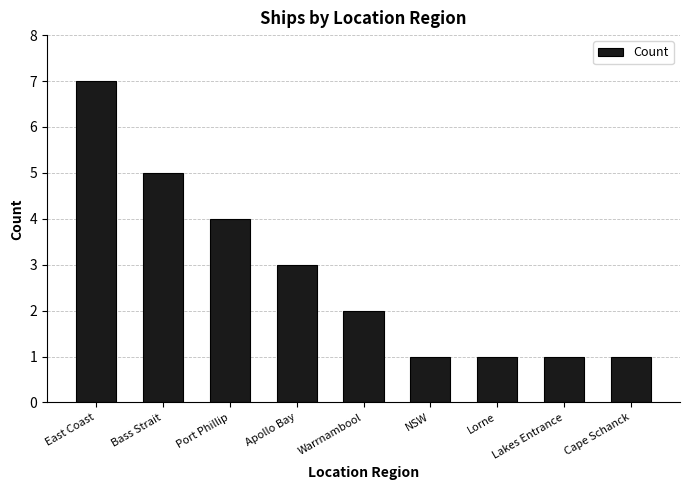

How many data points are less than 2?

4